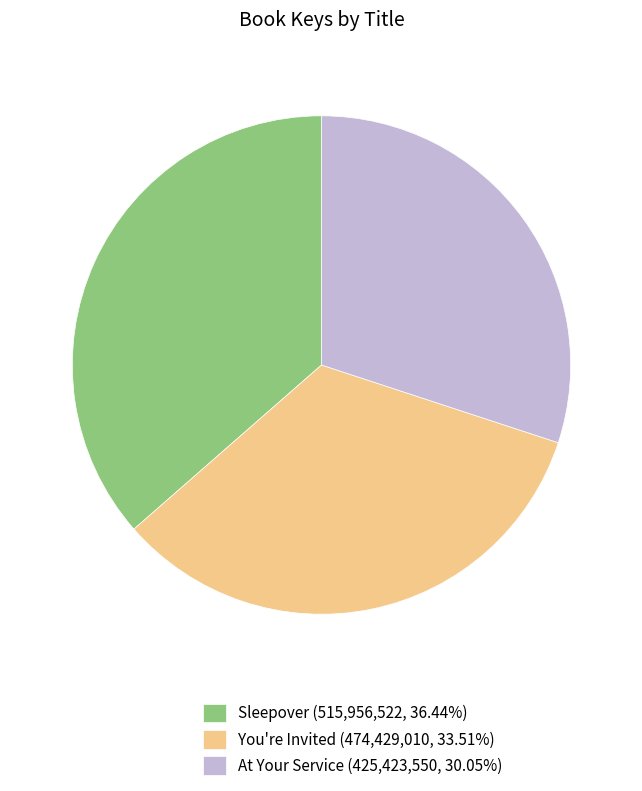

Is it true that Sleepover is 46% of the pie?

False